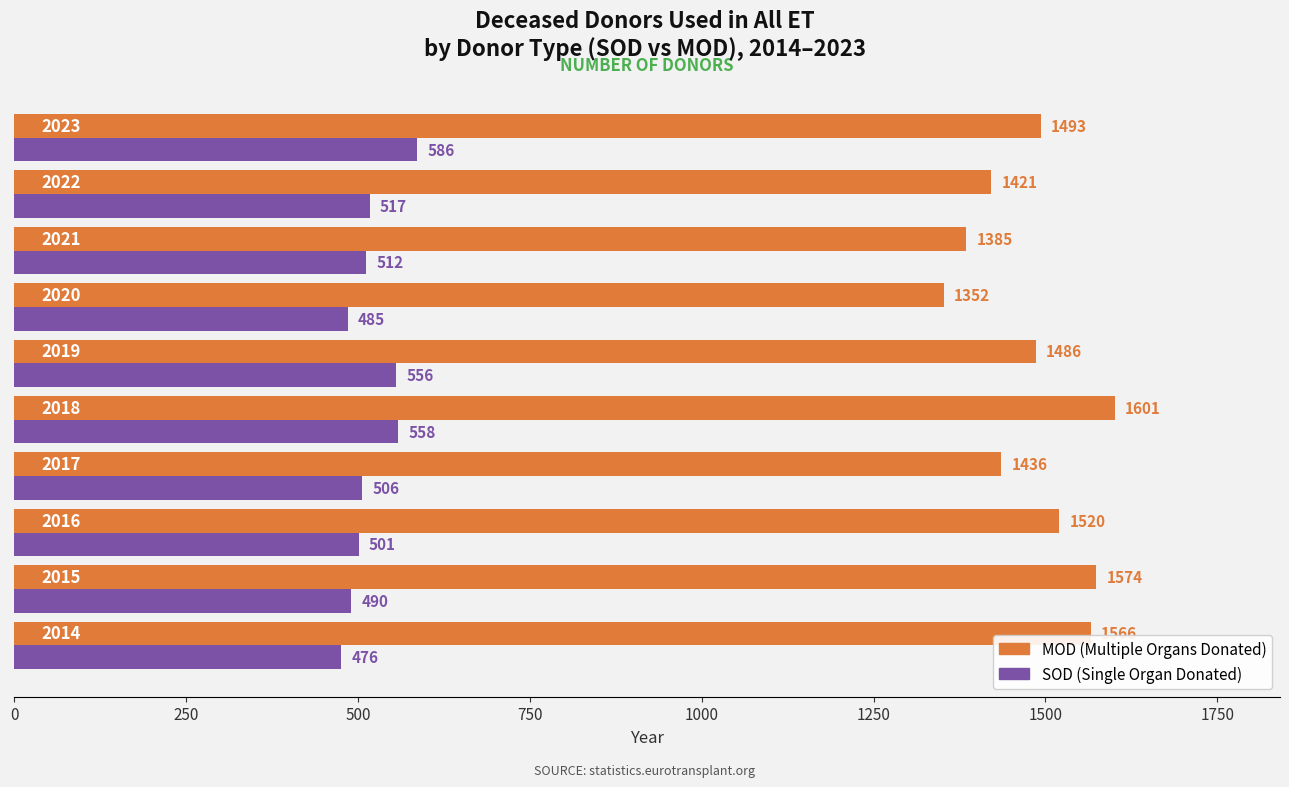

What is the greatest value displayed?

1601